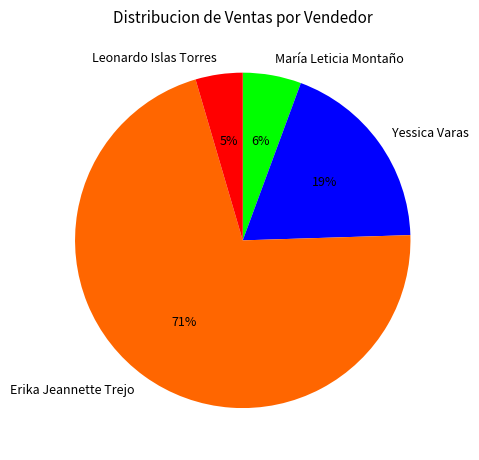

The Leonardo Islas Torres slice represents 5% of the pie. True or false?

True